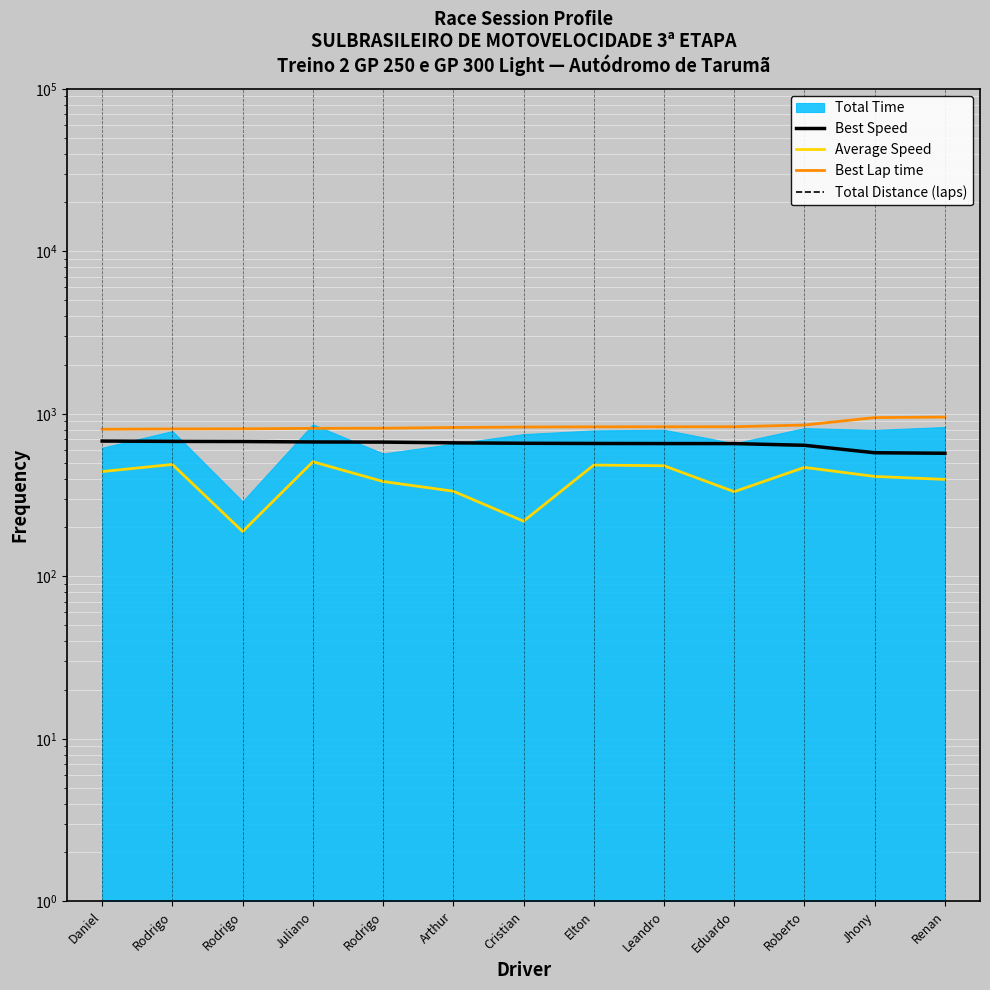

Between Juliano and Rodrigo, which series saw the biggest shift?

Average Speed